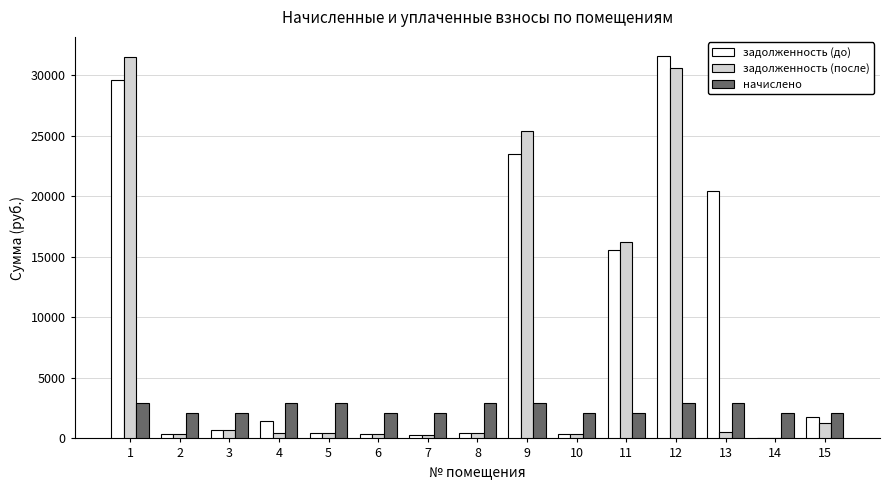

Which series changed the most between 10 and 12?

задолженность (до)